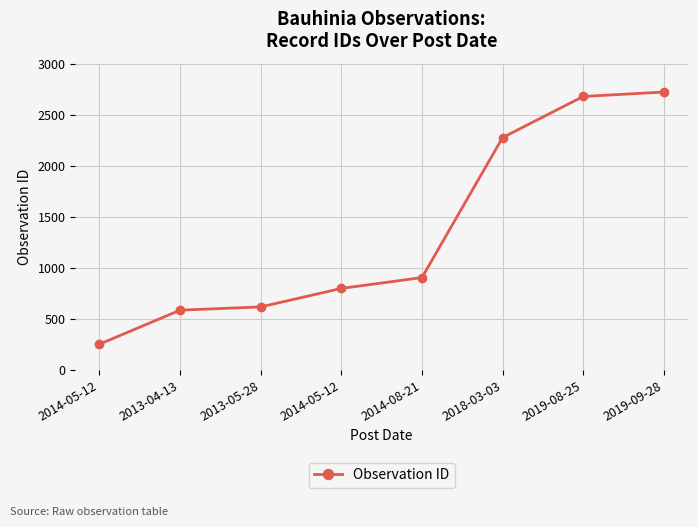

Approximately how many times larger is the value at 2014-05-12 compared to 2014-08-21?

0.9